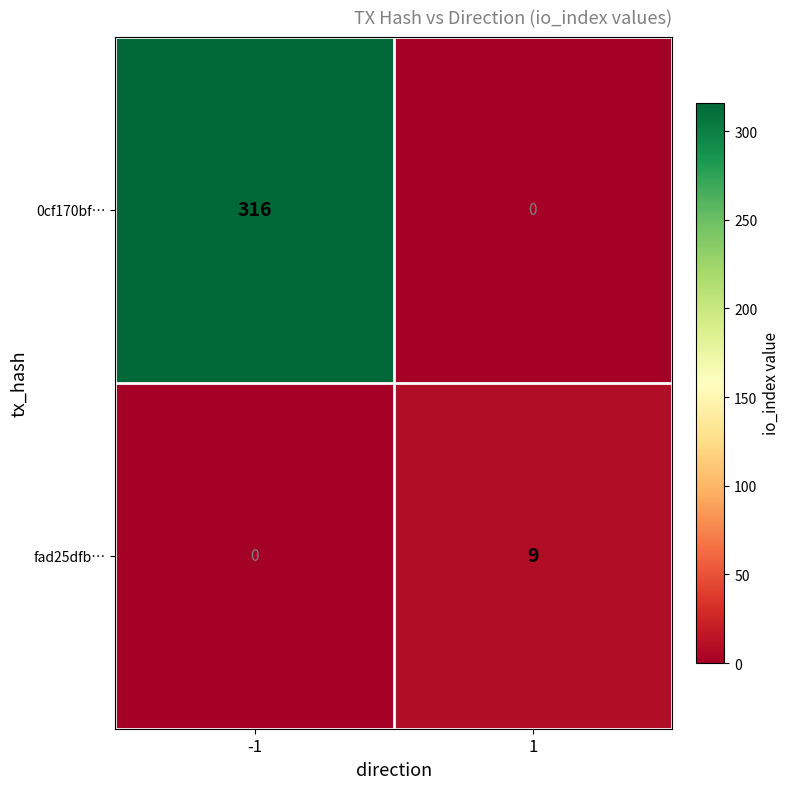

How many categories are shown in the chart?

2